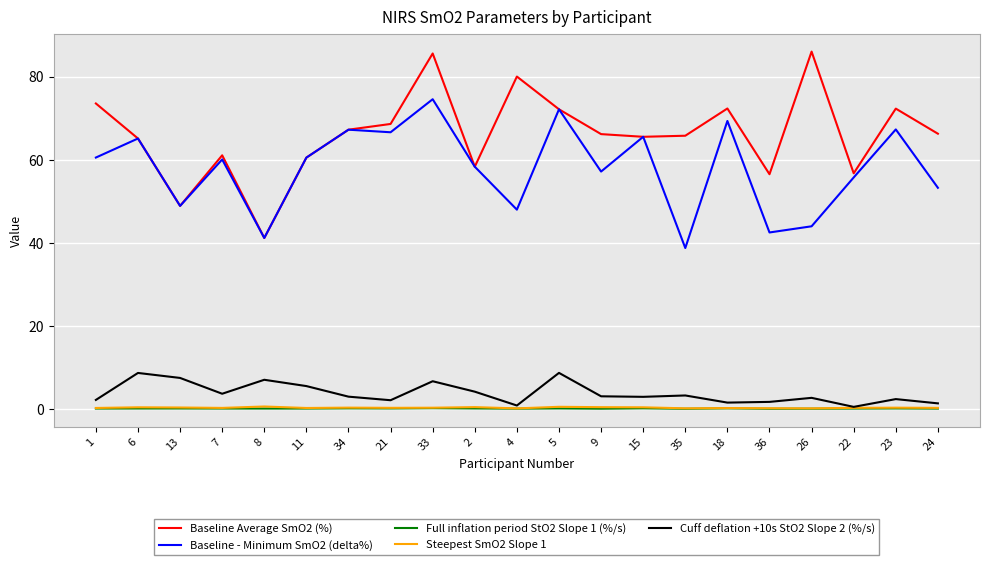

Which series has the widest spread of values?

Baseline Average SmO2 (%)